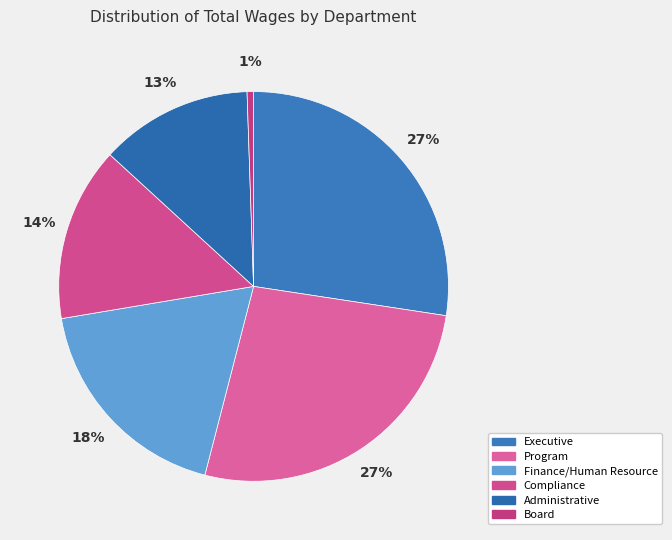

Rank the categories by value from highest to lowest.

Executive, Program, Finance/Human Resource, Compliance, Administrative, Board